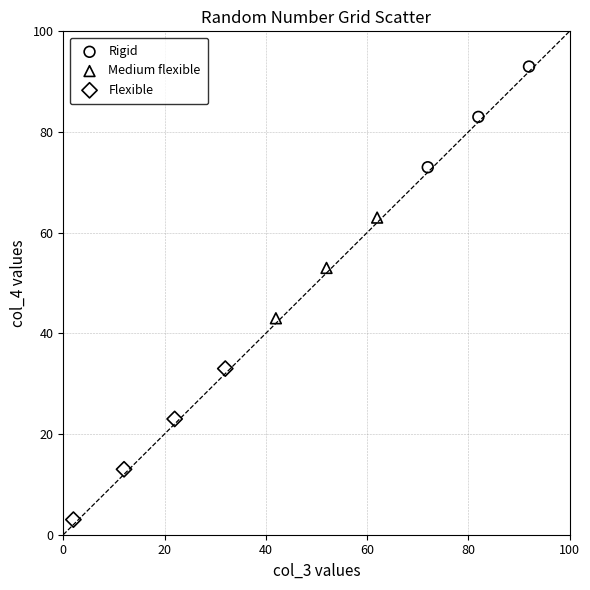

What are all the series names shown in the legend?

Rigid, Medium flexible, Flexible